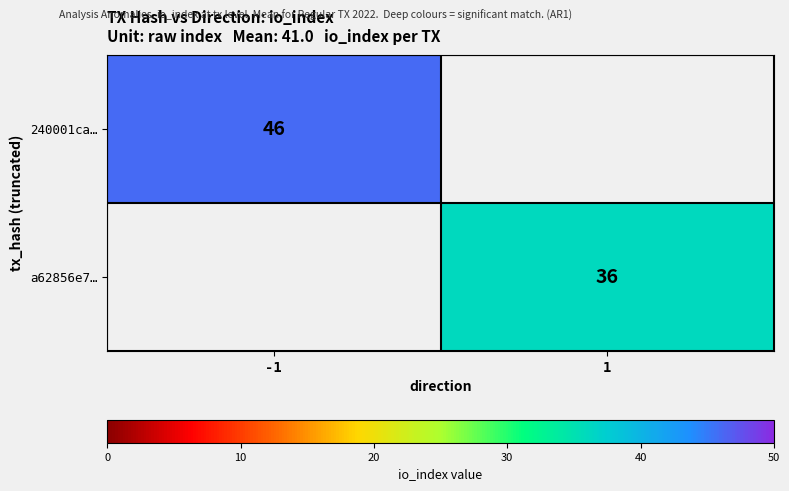

Is the value of a62856e7… at 1 greater than the value of 240001ca… at -1?

No